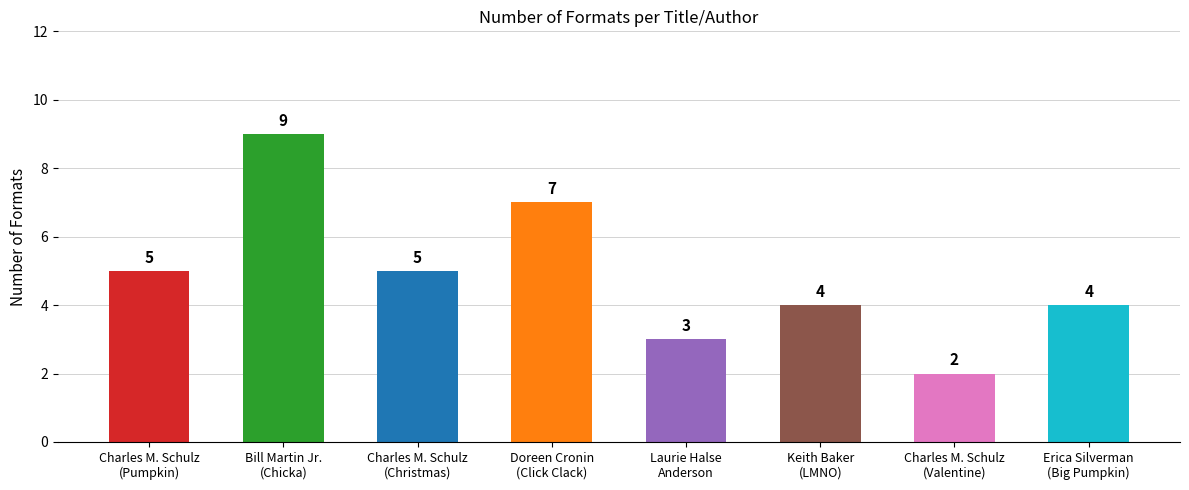

What is the difference between the second highest and minimum values?

5